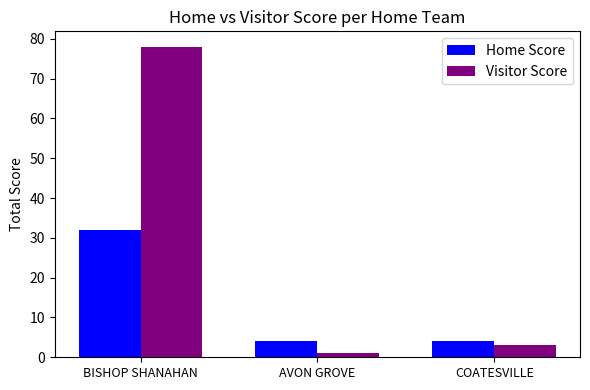

The value of Visitor Score at COATESVILLE is 3. True or false?

True